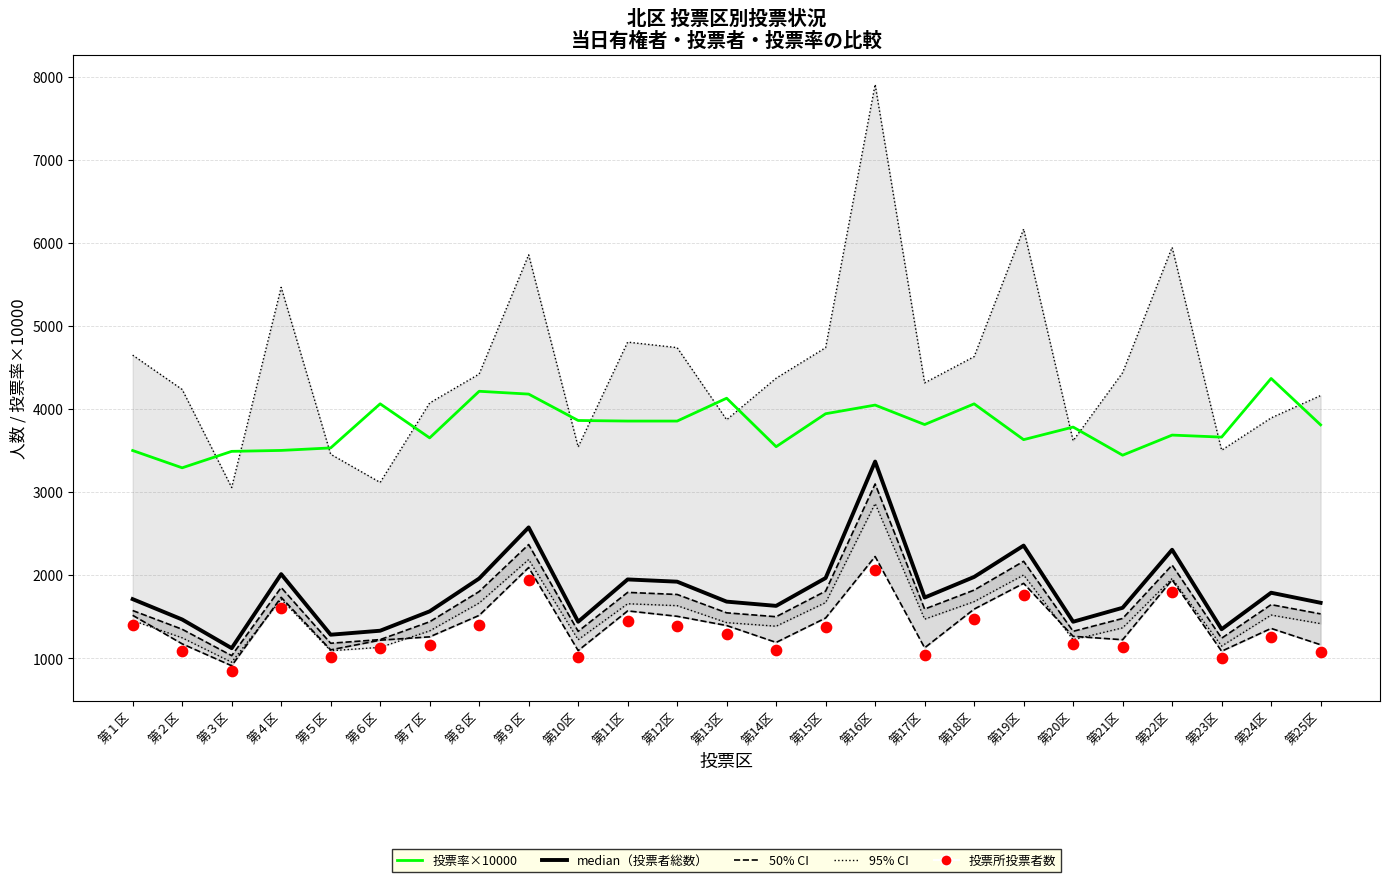

Is the value of 当日有権者数（計） at 第21区 greater than the value of 投票率（平均） at 第17区?

Yes